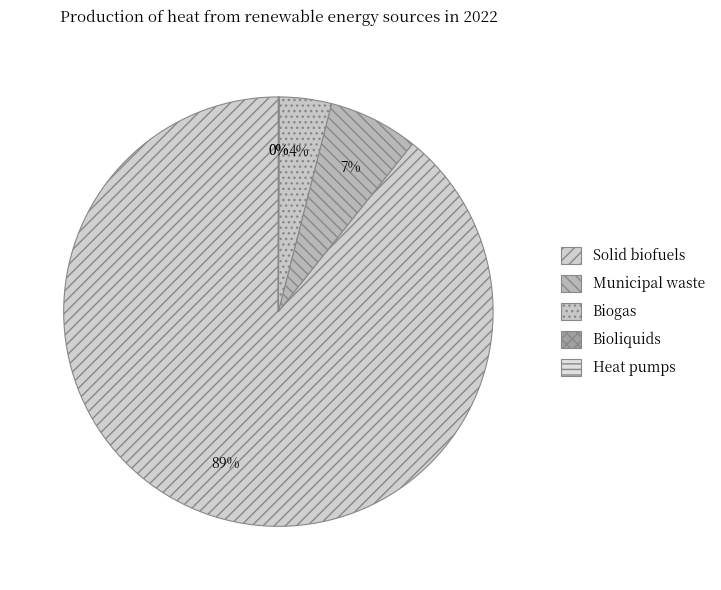

To the nearest percent, what is the average slice percentage?

20%